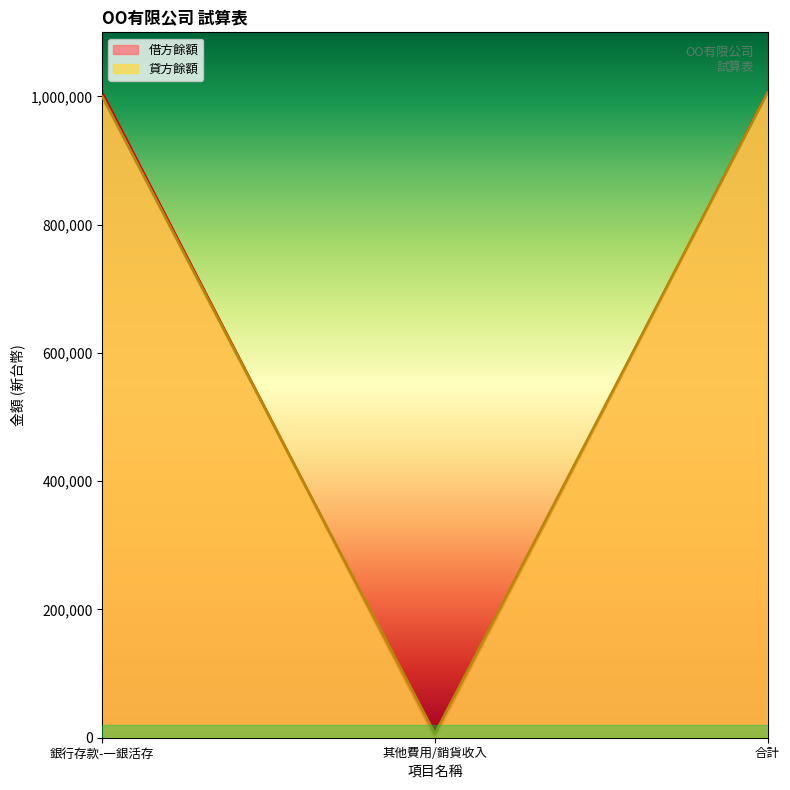

What position from the right is 合計?

1